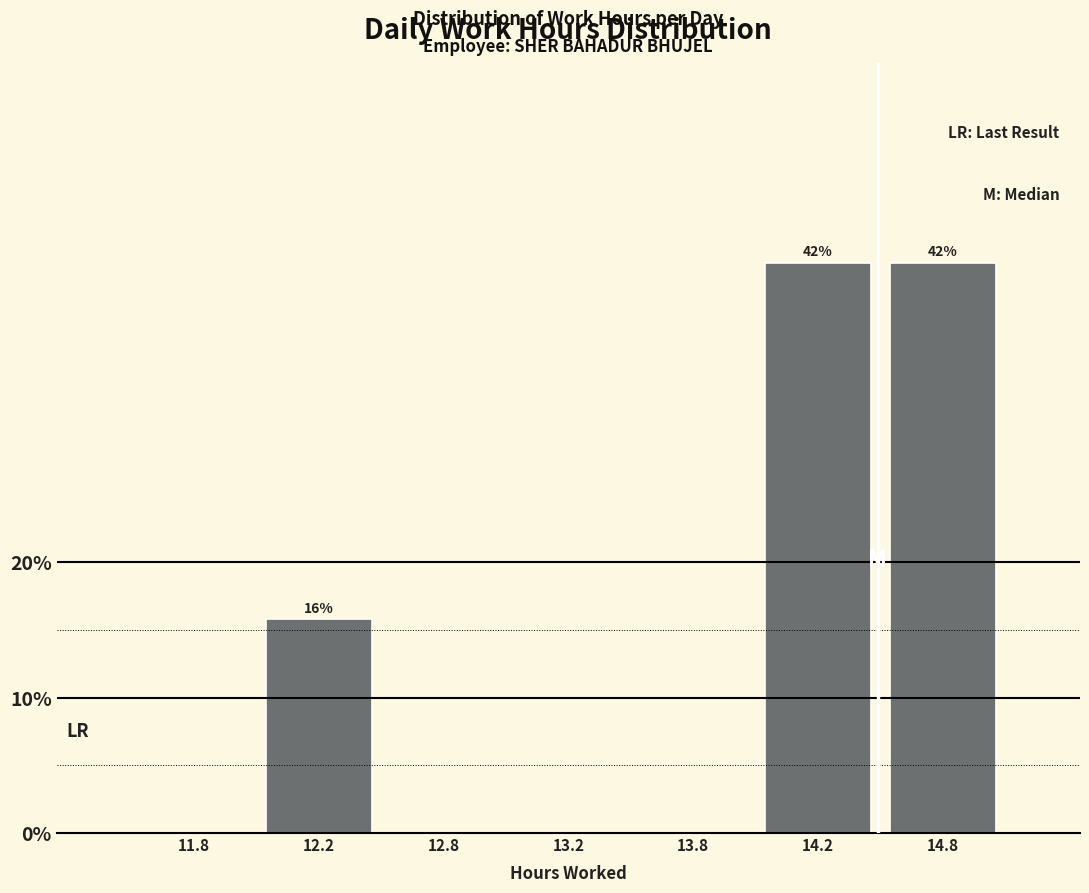

Reading left to right, extract all data points from this chart.

11.8=0.0	12.2=15.8	12.8=0.0	13.2=0.0	13.8=0.0	14.2=42.1	14.8=42.1